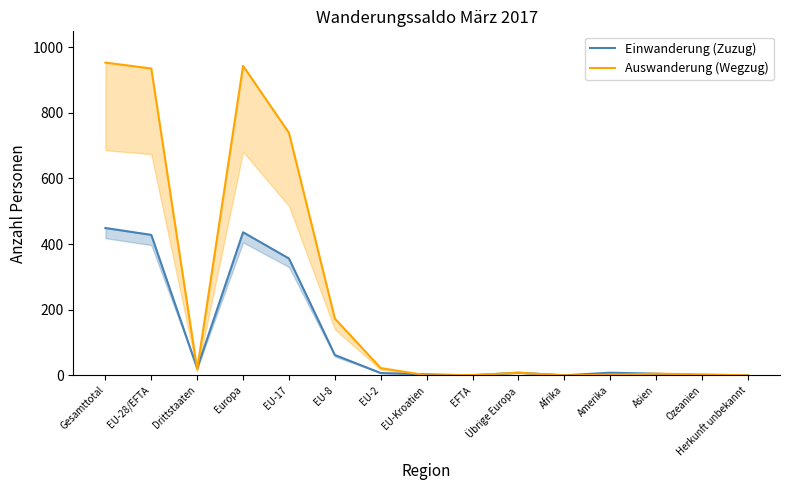

At which category does Einwanderung (Zuzug) reach its first local valley?

Drittstaaten